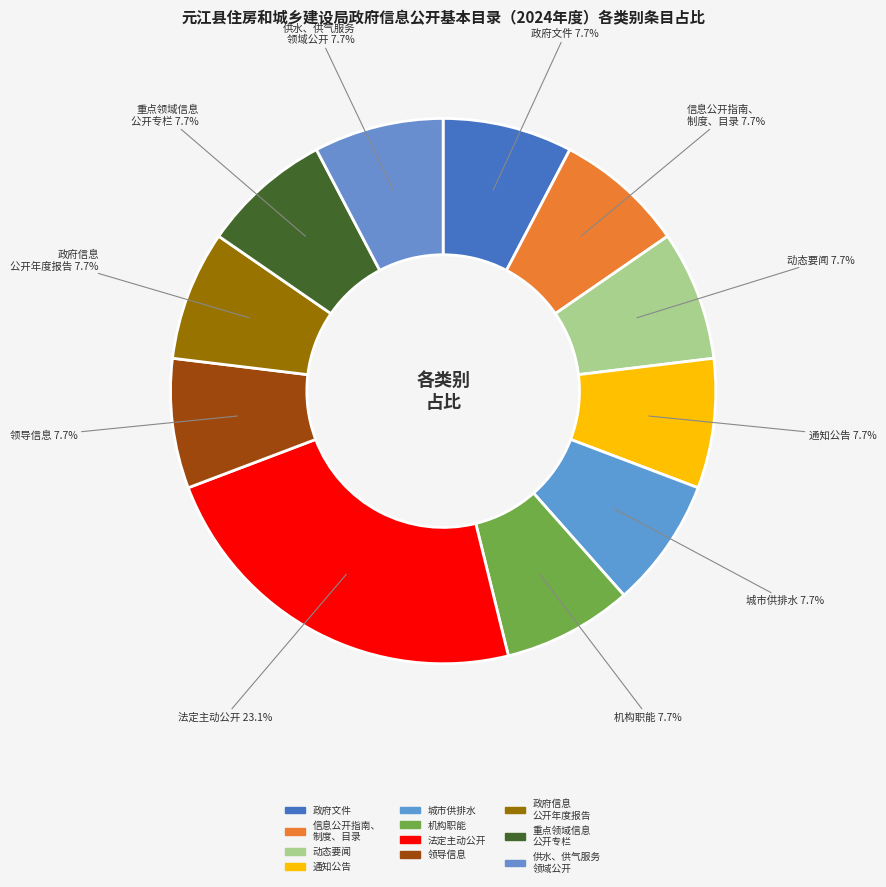

How many slices are in this pie chart?

11